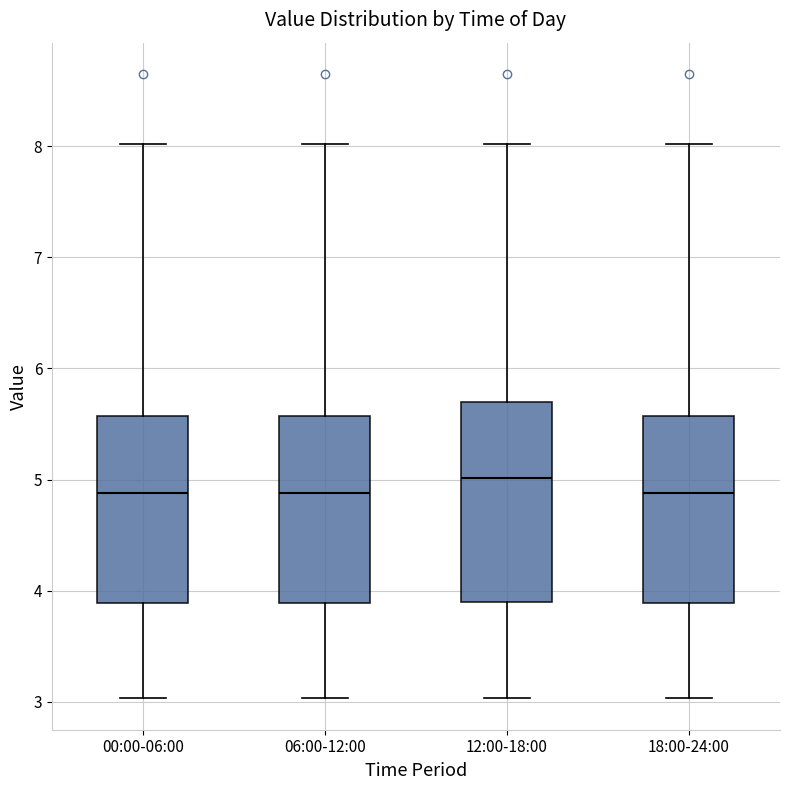

Which box's median line is the highest?

12:00-18:00